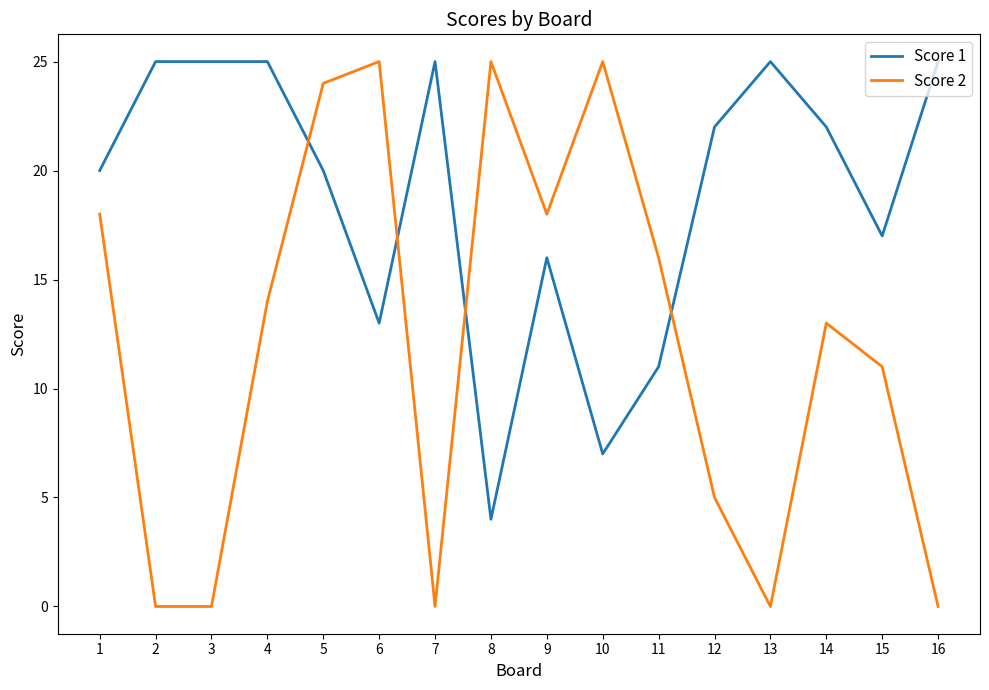

What is the total value across all series at 10?

32